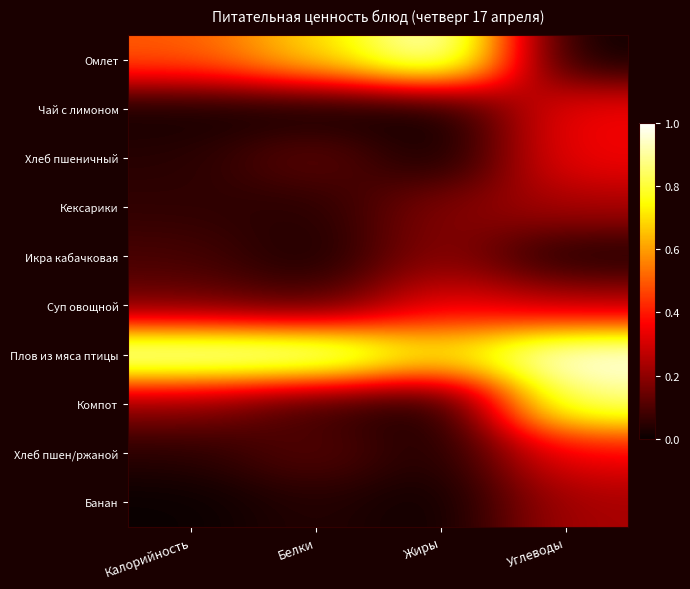

At which category is the sum across all series the highest?

Углеводы